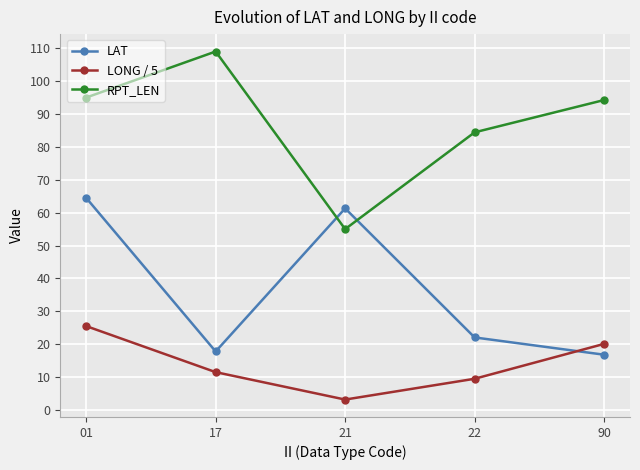

True or false: LAT has more than 0 points higher than both neighbors.

True